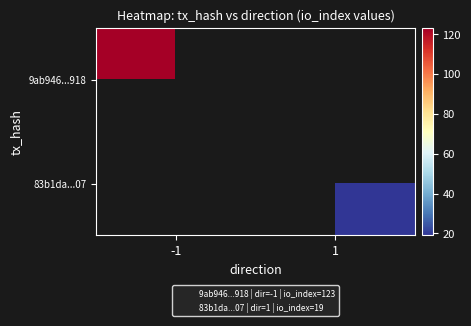

Count the number of data series in this chart.

2